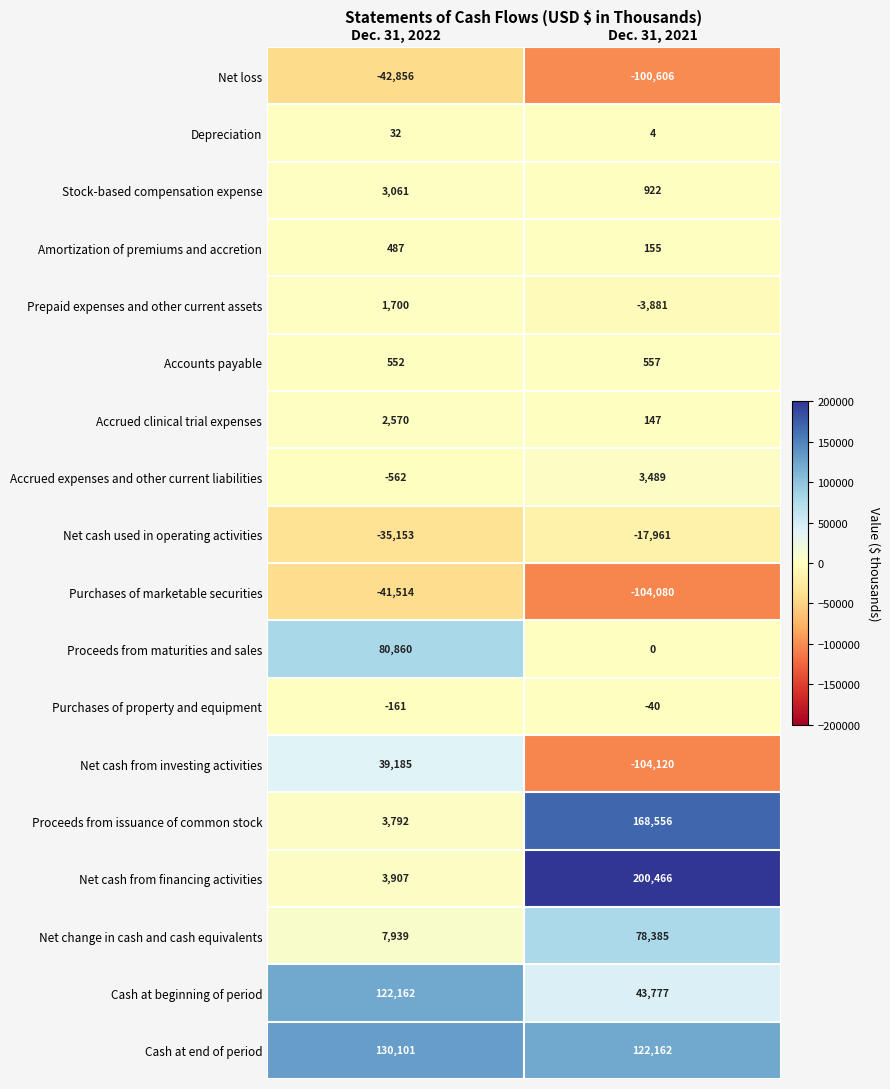

At which category is the sum across all series the highest?

Dec. 31, 2021